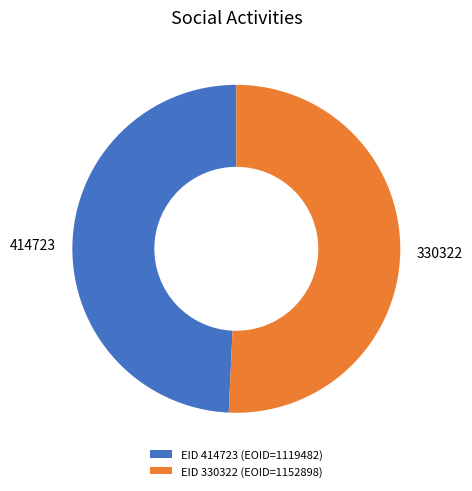

Which has a higher value, EID 330322 (EOID=1152898) or EID 414723 (EOID=1119482)?

EID 330322 (EOID=1152898)